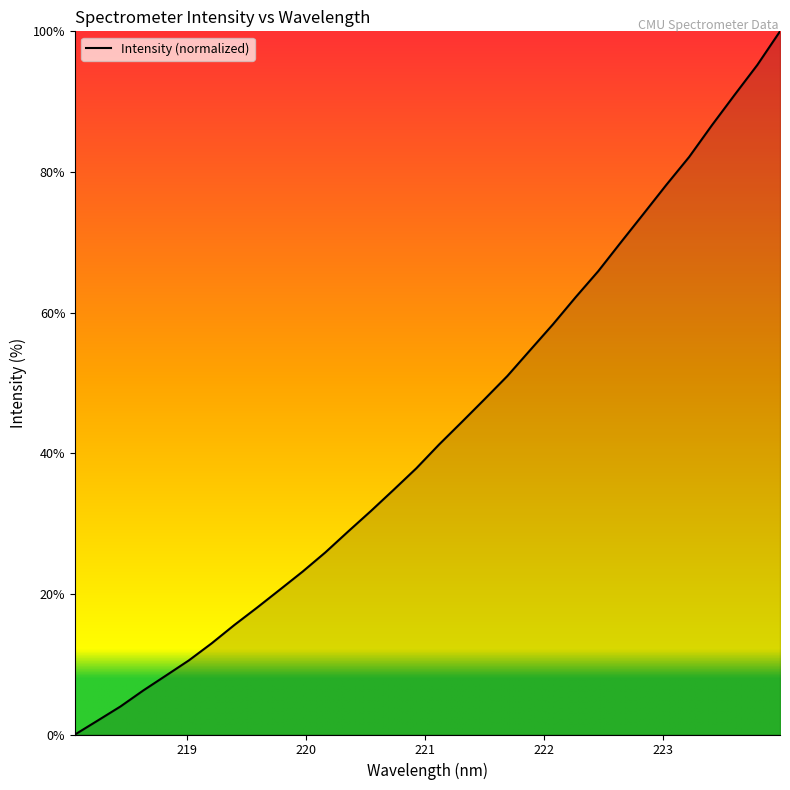

How many lines are shown in the chart?

1